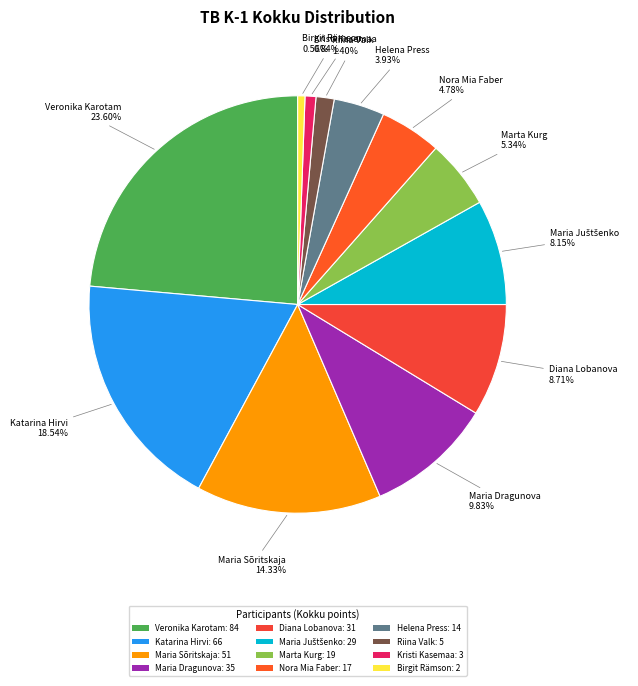

Do Veronika Karotam and Diana Lobanova together represent more than half of the pie?

No